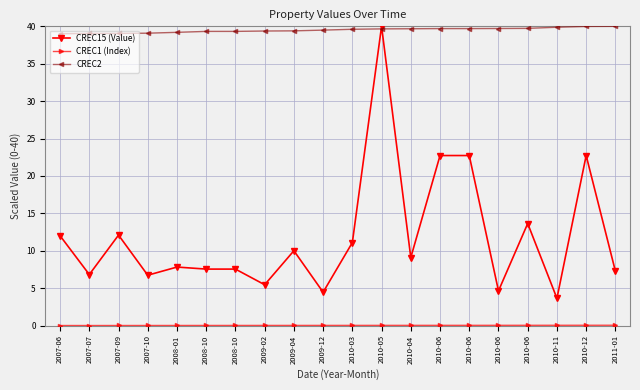

How many values in the CREC15 (Value) series are below 9?

10